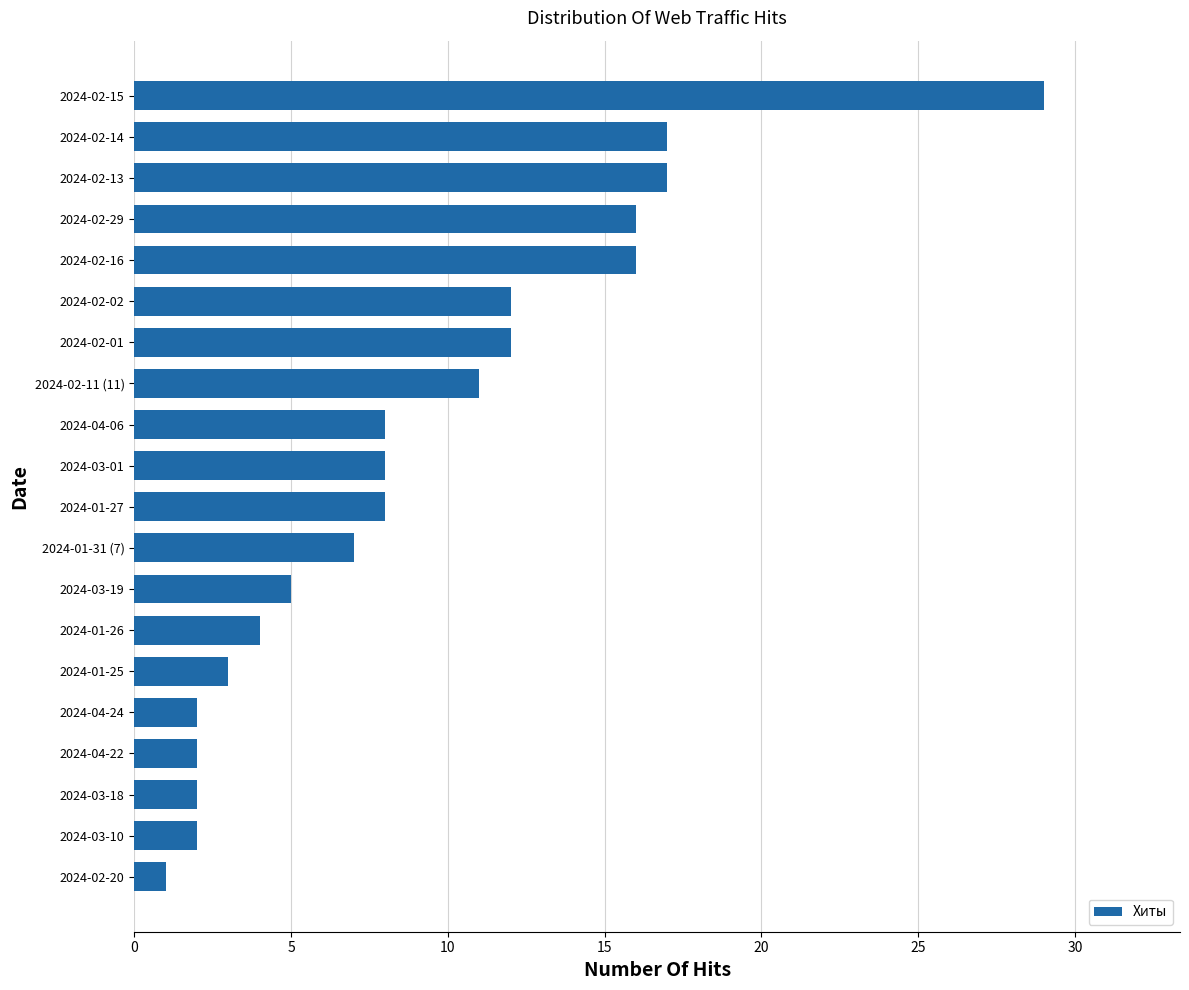

Which has a higher value, 2024-02-01 or 2024-02-13?

2024-02-13